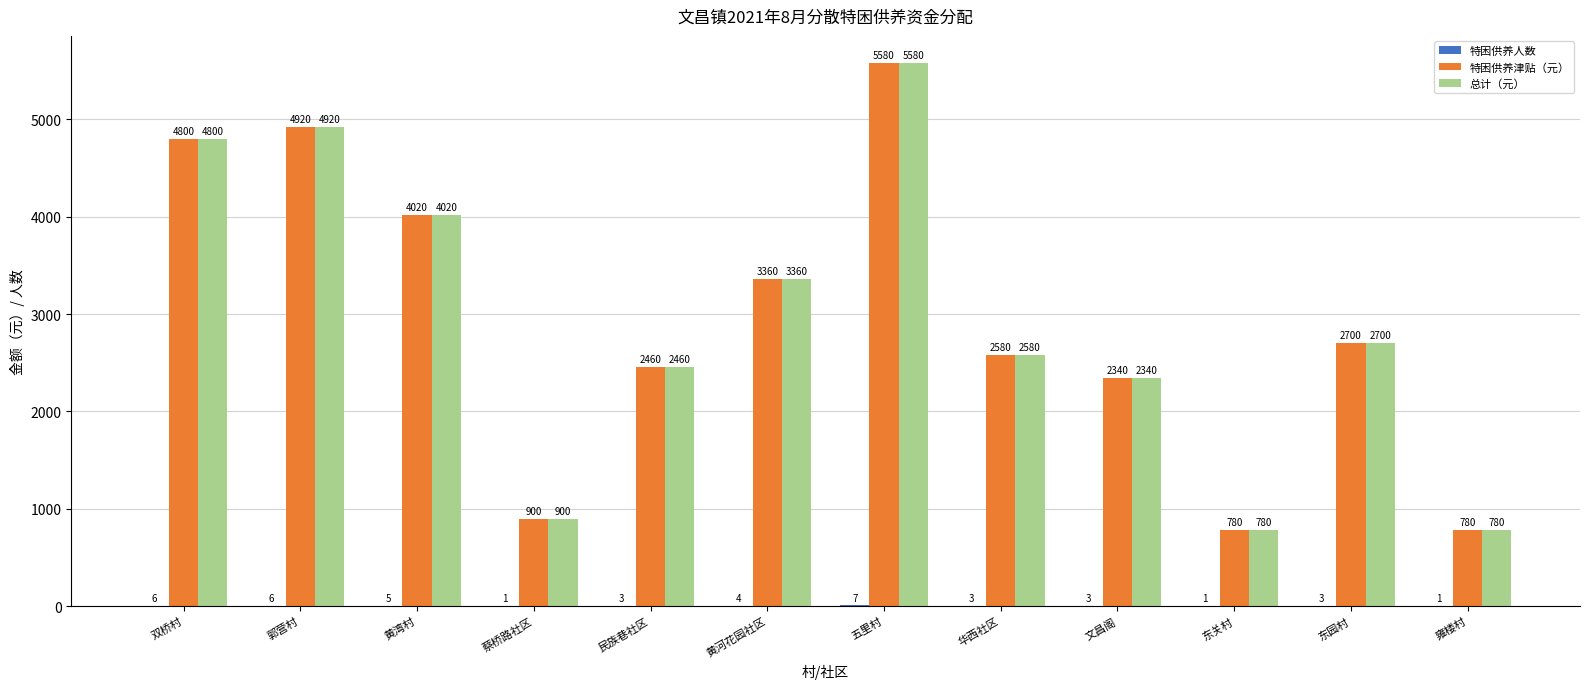

Which category has the highest value across all series?

五里村